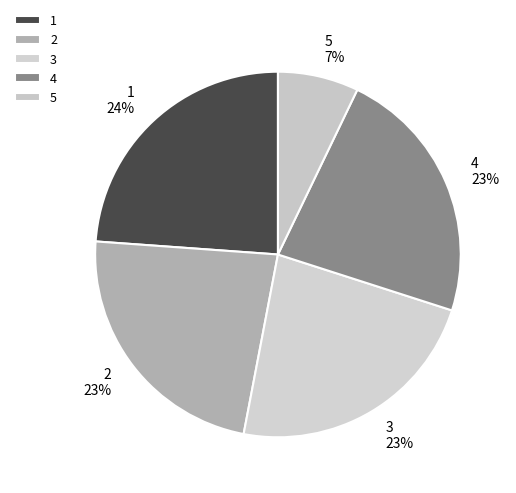

To the nearest percent, what portion does 3 represent?

23%